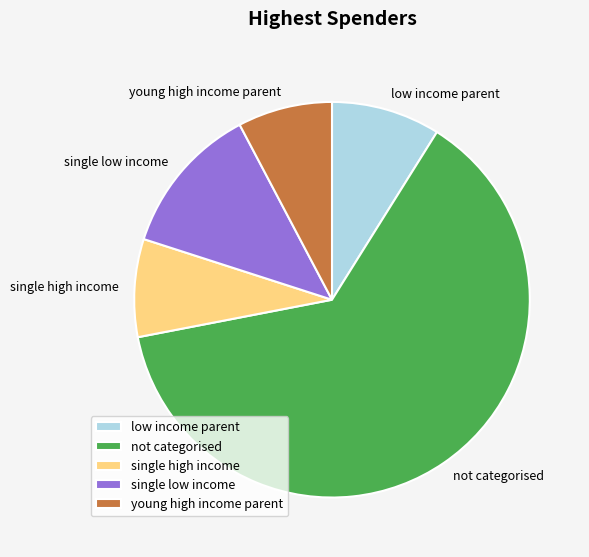

Does any single category account for the majority?

Yes